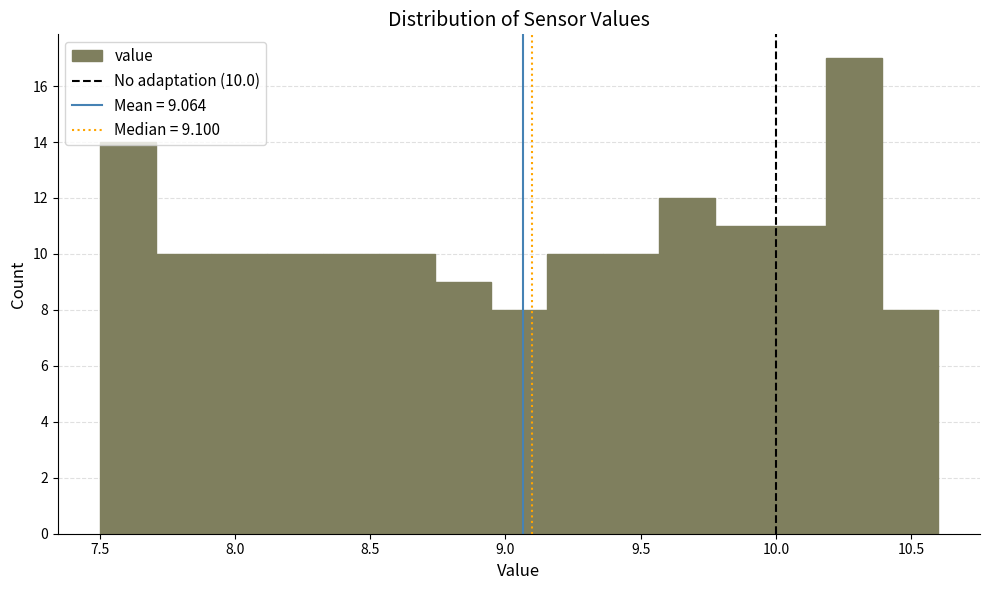

Which range on the x-axis has the tallest bar?

10.20 to 10.40